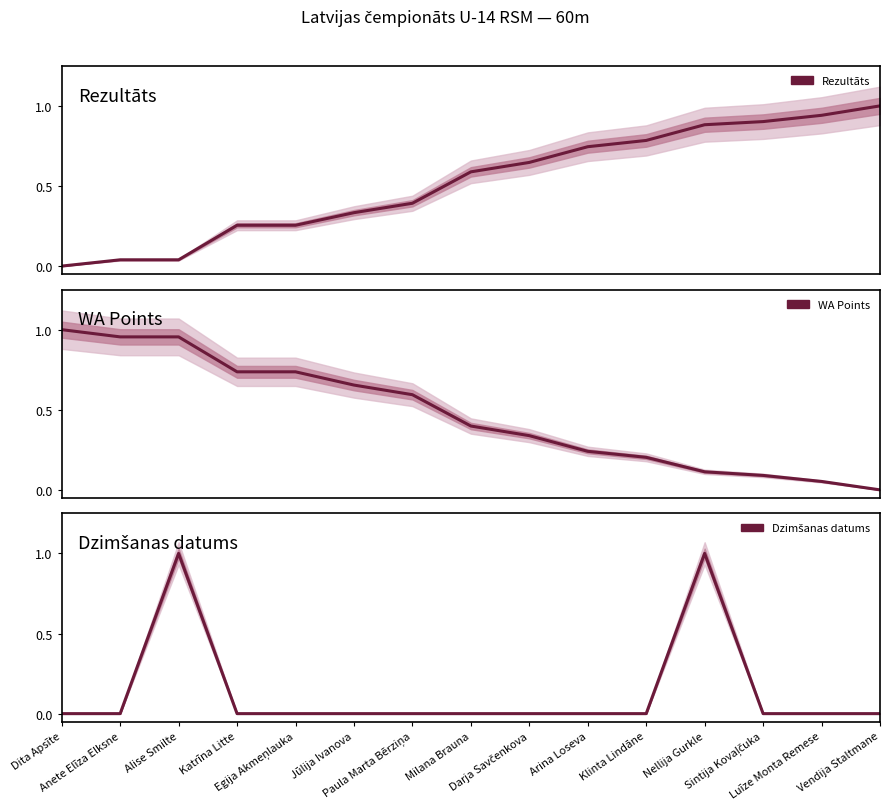

Rank the series by their maximum value, from lowest to highest.

Rezultāts, WA Points, Dzimšanas datums